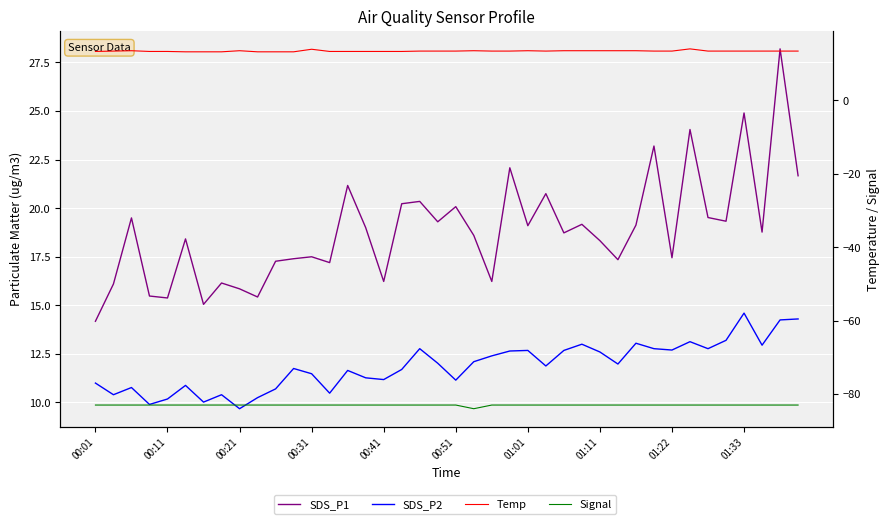

Is this an area chart (filled region under the line)?

No